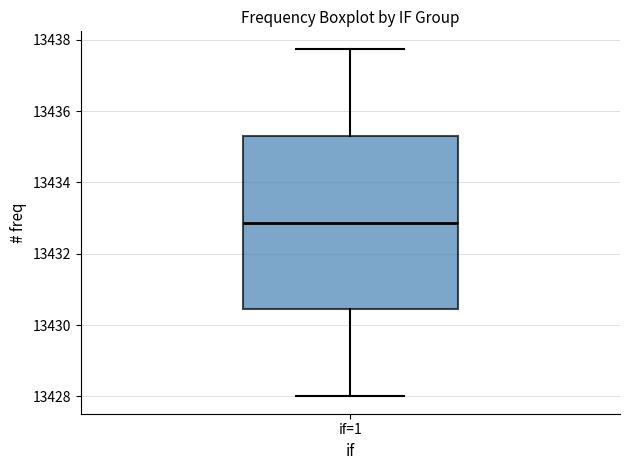

Read this box plot against the y-axis: the position of the median line, the range covered by the box, and the ends of both whiskers. The values are not printed on the chart, so give them approximately, as read against the axis.

median 13432.8, box 13430.4 to 13435.4, whiskers 13428.0 to 13437.8